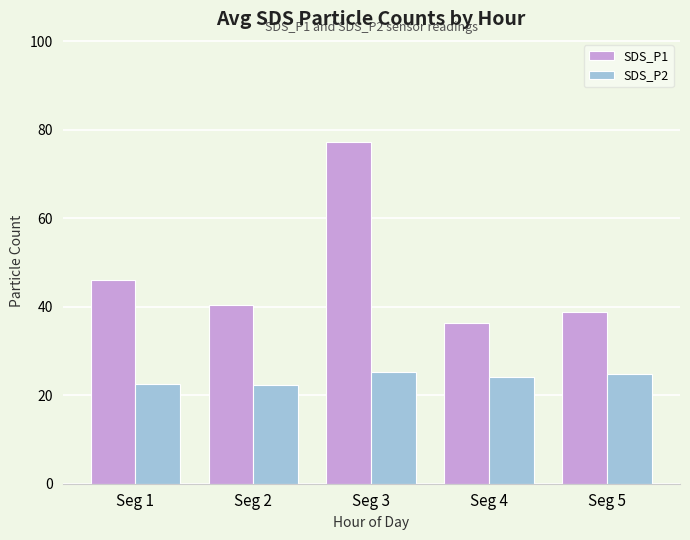

How many bars are there in total?

10